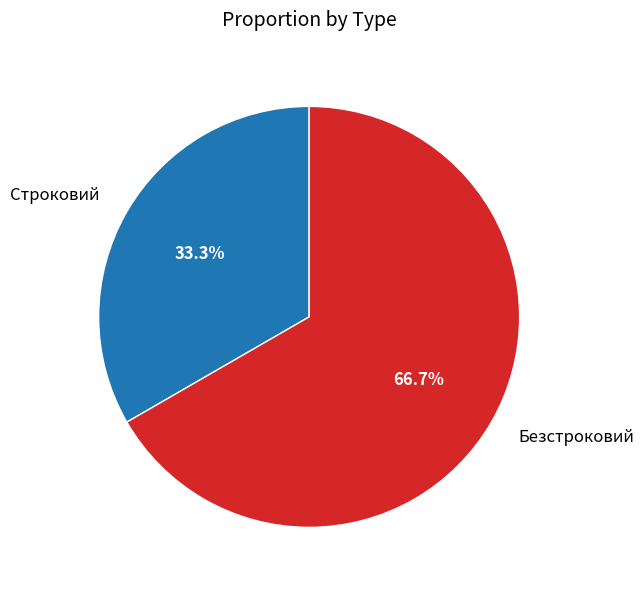

Which slice represents more than half of the pie?

Безстроковий